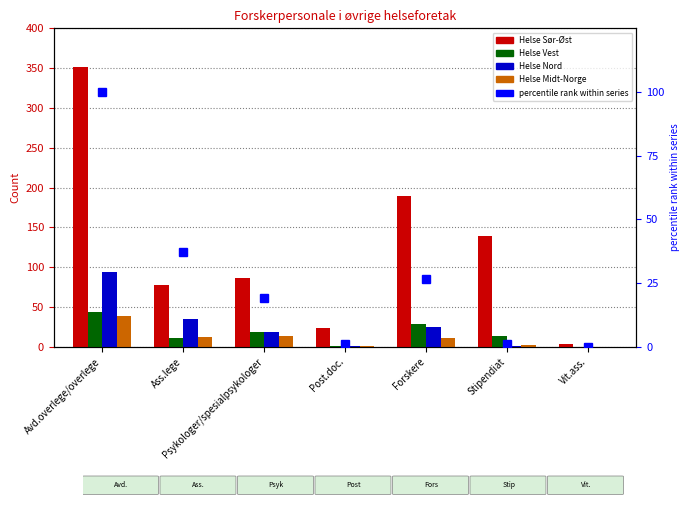

Are the bars horizontal?

No